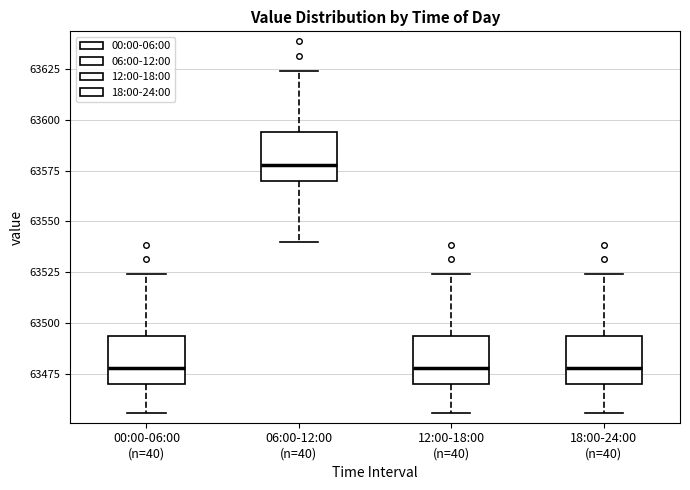

Which box's median line is the highest?

06:00-12:00 (n=40)